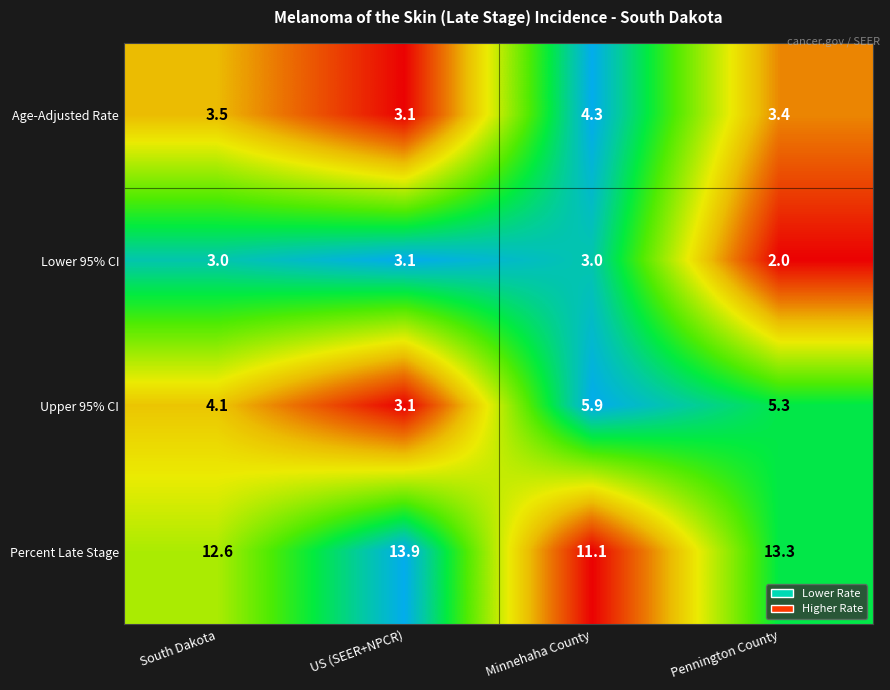

The Age-Adjusted Rate series shows 1.8 at Minnehaha County. True or false?

False